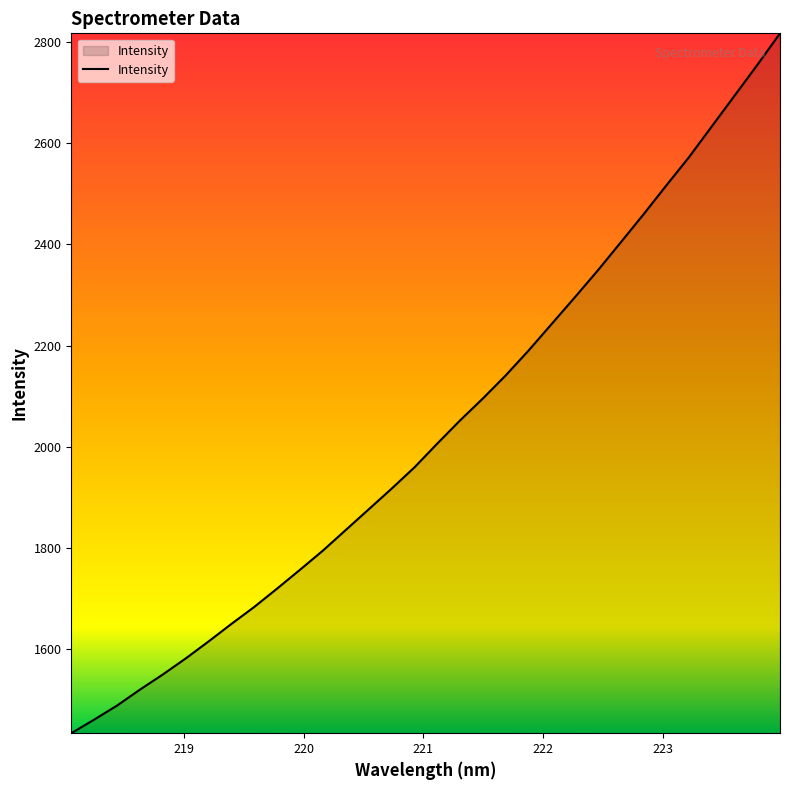

What is the greatest value displayed?

2817.1